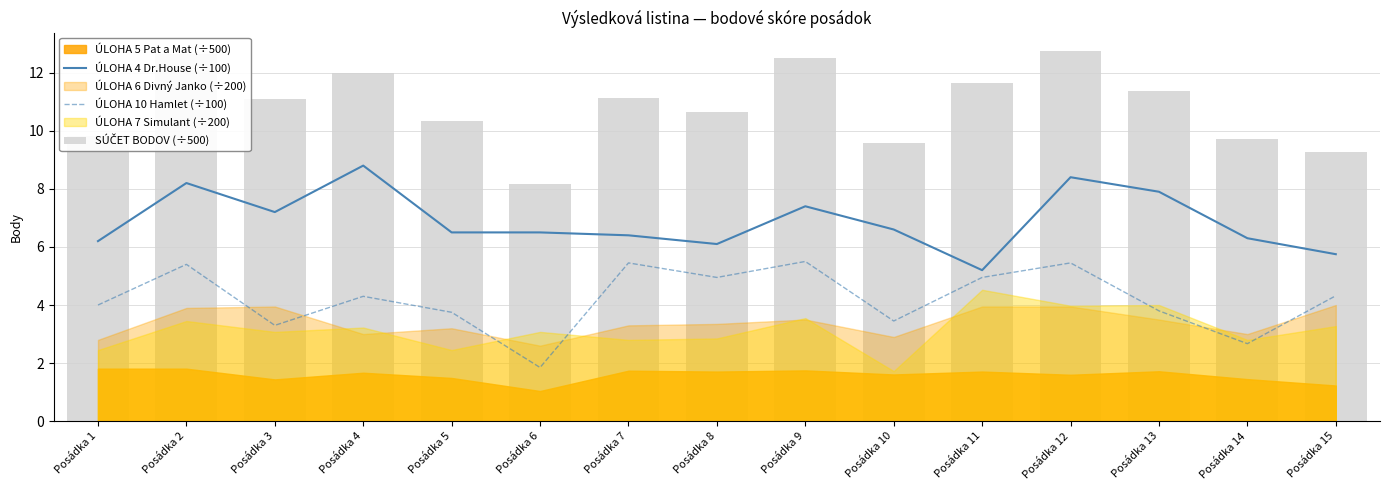

What is the difference between the ÚLOHA 4 Dr.House (÷100) values at Posádka 9 and Posádka 2?

0.8